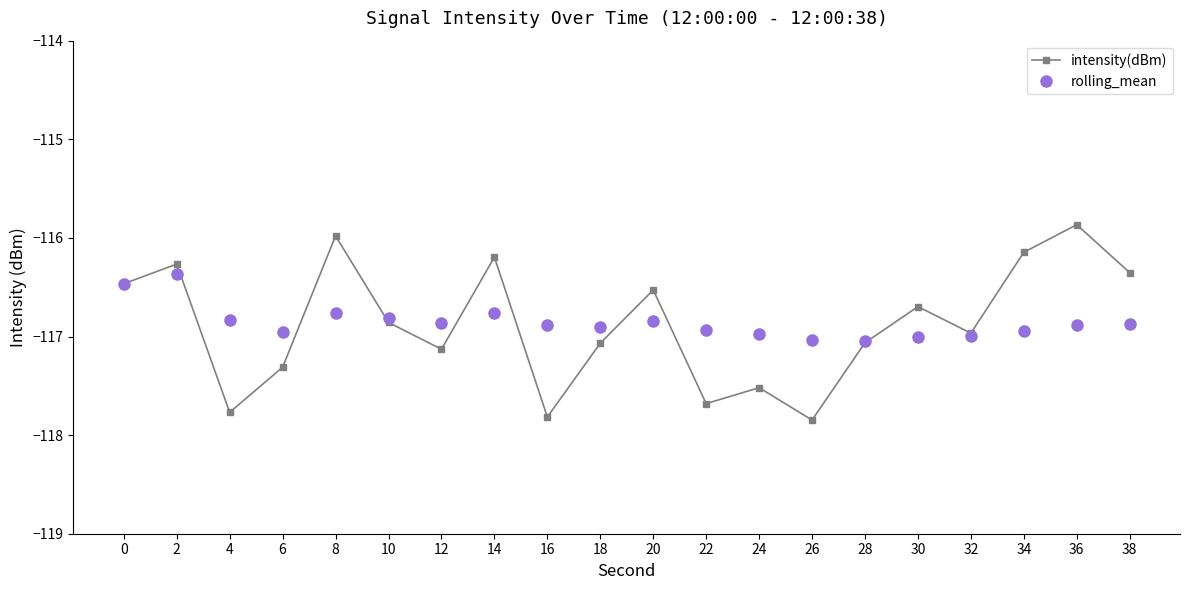

Where is the first local minimum for rolling_mean?

6